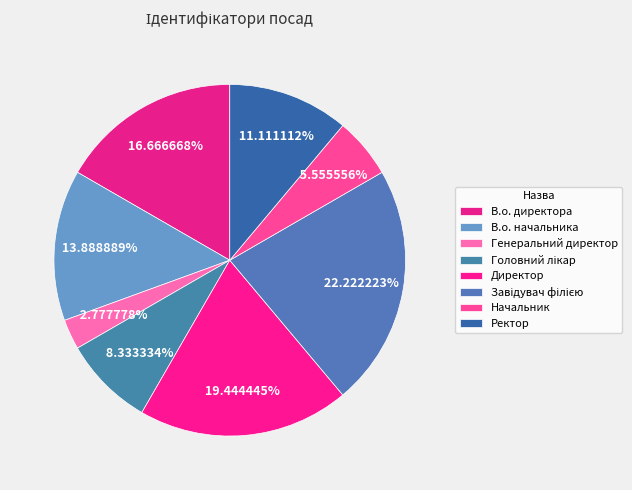

Count the number of slices in the pie.

8